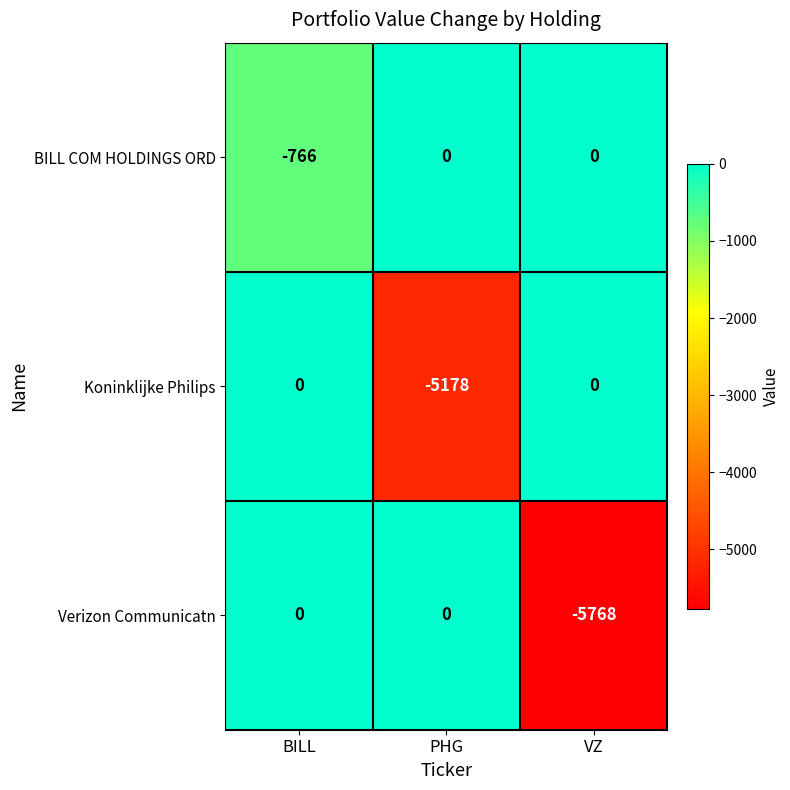

Reading left to right, list all the values displayed in this chart.

BILL COM HOLDINGS ORD: BILL=-766	PHG=0	VZ=0
Koninklijke Philips: BILL=0	PHG=-5178	VZ=0
Verizon Communicatn: BILL=0	PHG=0	VZ=-5768